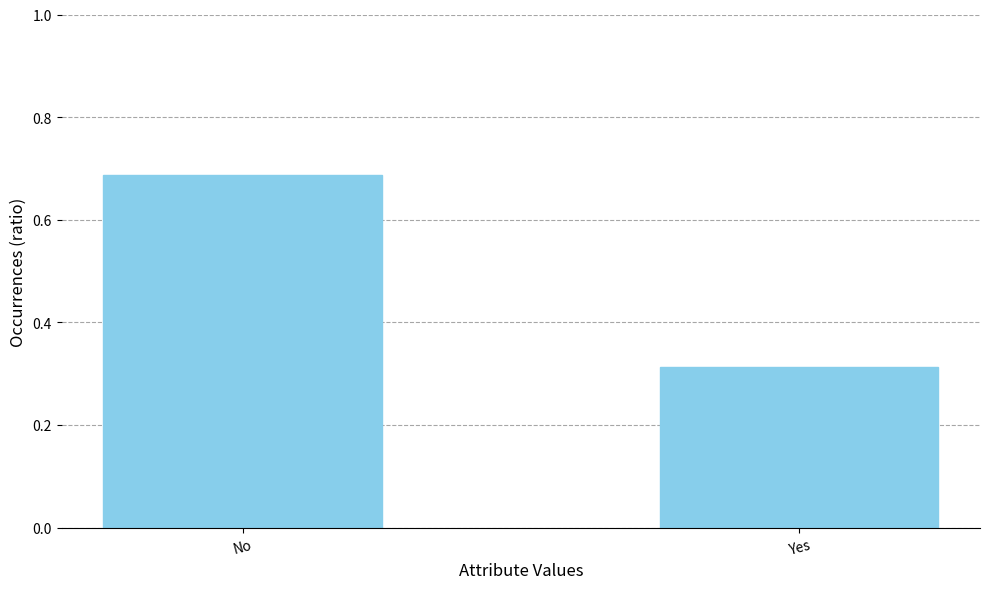

What is the sum of the values at No and Yes?

1.0